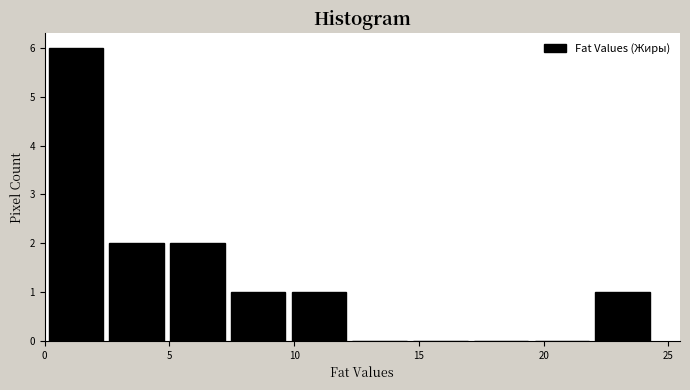

Reading left to right, transcribe this chart: for each bar, give the range it covers on the x-axis and its height. Neither the bar edges nor the heights are printed on the chart, so give them approximately, as read against the axes.

0.0 to 2.5: 6
2.5 to 5.0: 2
5.0 to 7.5: 2
7.5 to 10.0: 1
10.0 to 12.0: 1
12.0 to 14.5: 0
14.5 to 17.0: 0
17.0 to 19.5: 0
19.5 to 22.0: 0
22.0 to 24.5: 1